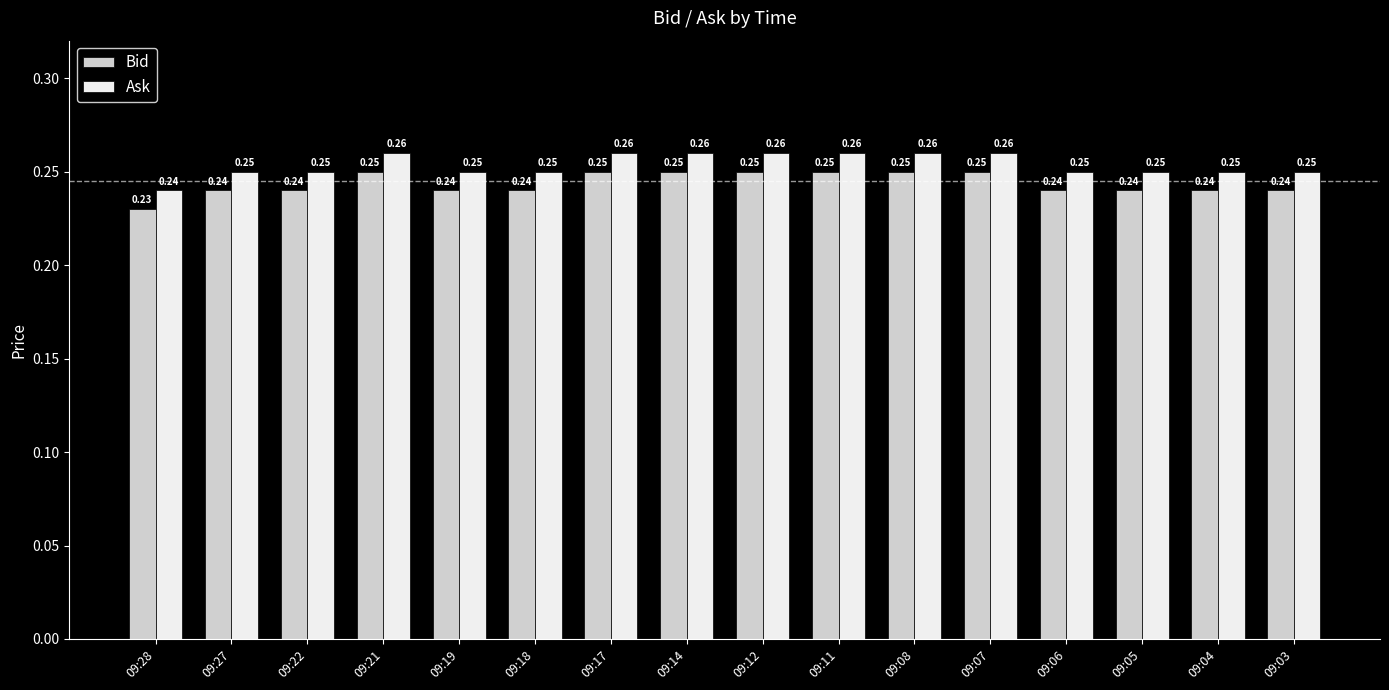

List the series in order of their peak value, highest first.

Ask, Bid